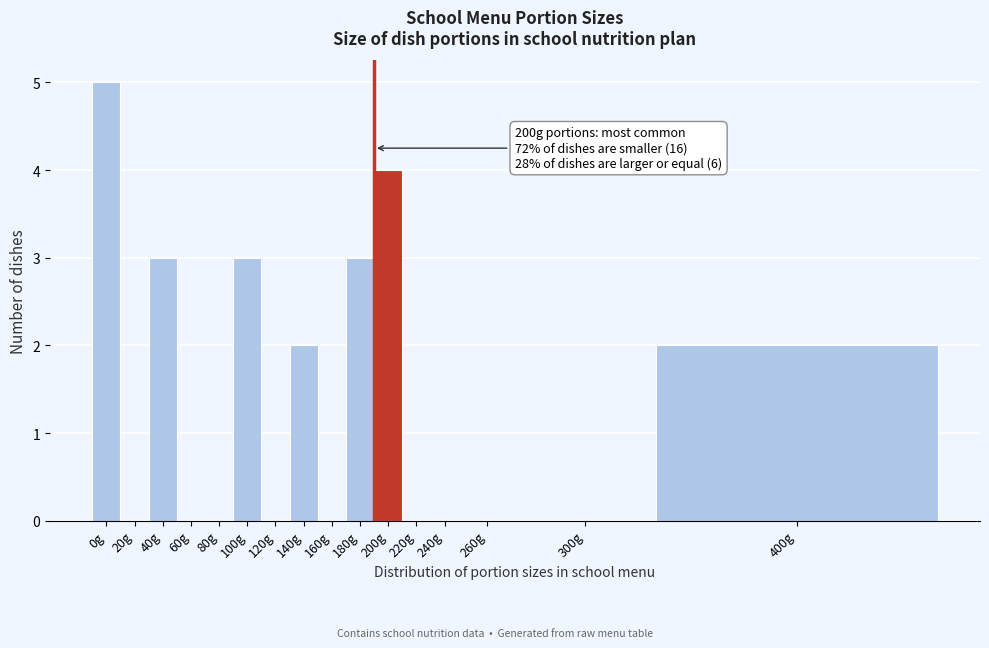

Reading right to left, transcribe all the data shown in this chart.

400g=2	300g=0	260g=0	240g=0	220g=0	200g=4	180g=3	160g=0	140g=2	120g=0	100g=3	80g=0	60g=0	40g=3	20g=0	0g=5